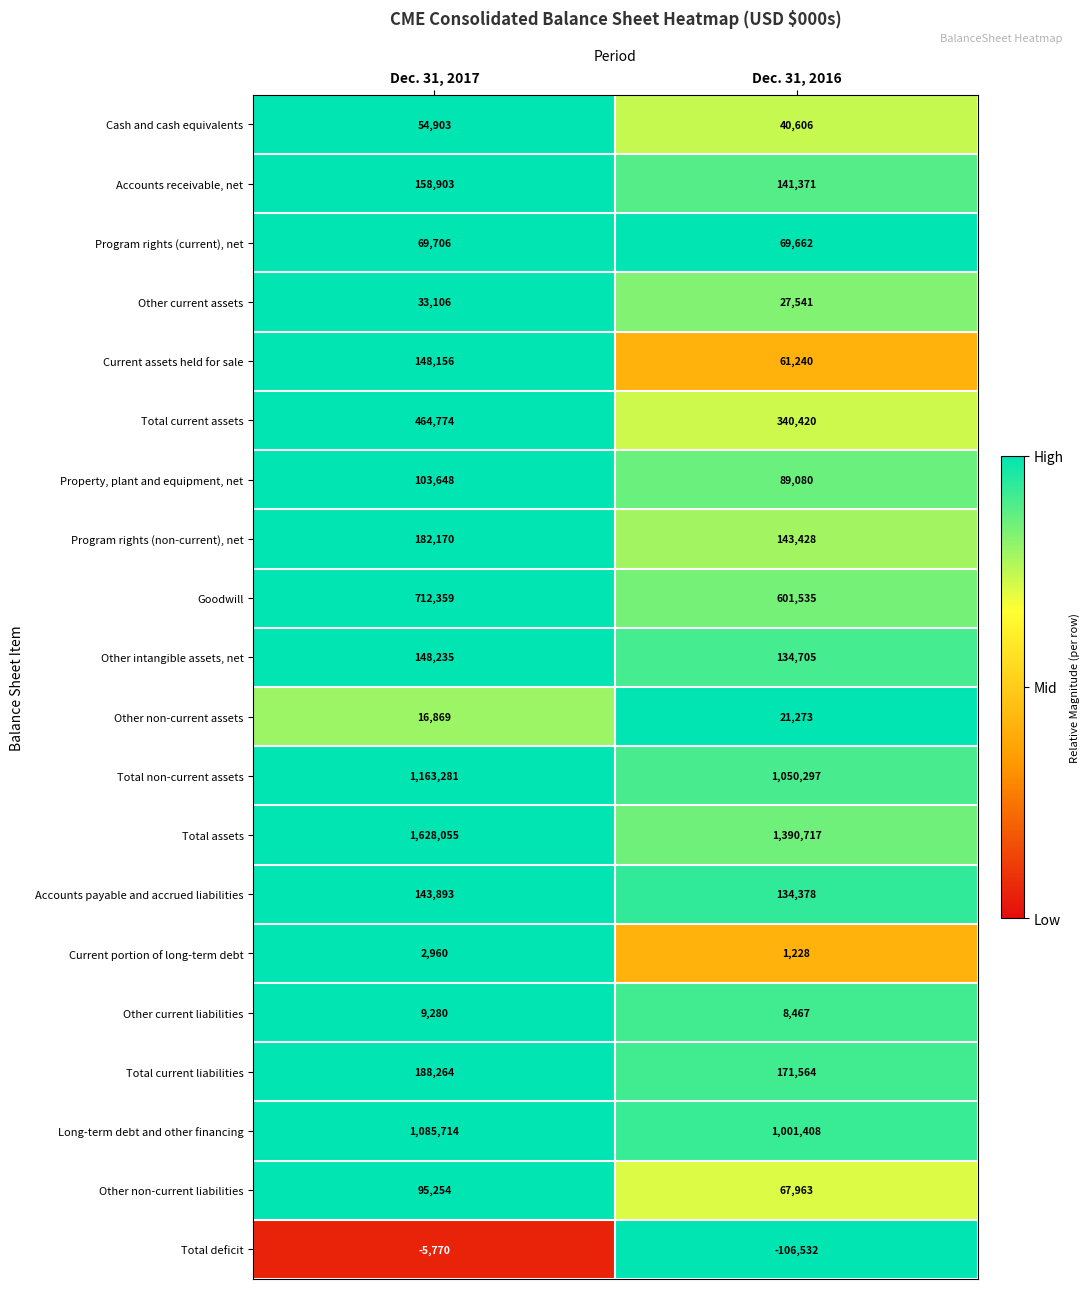

What is the approximate value of Current portion of long-term debt at Dec. 31, 2016, to the nearest 100?

1200